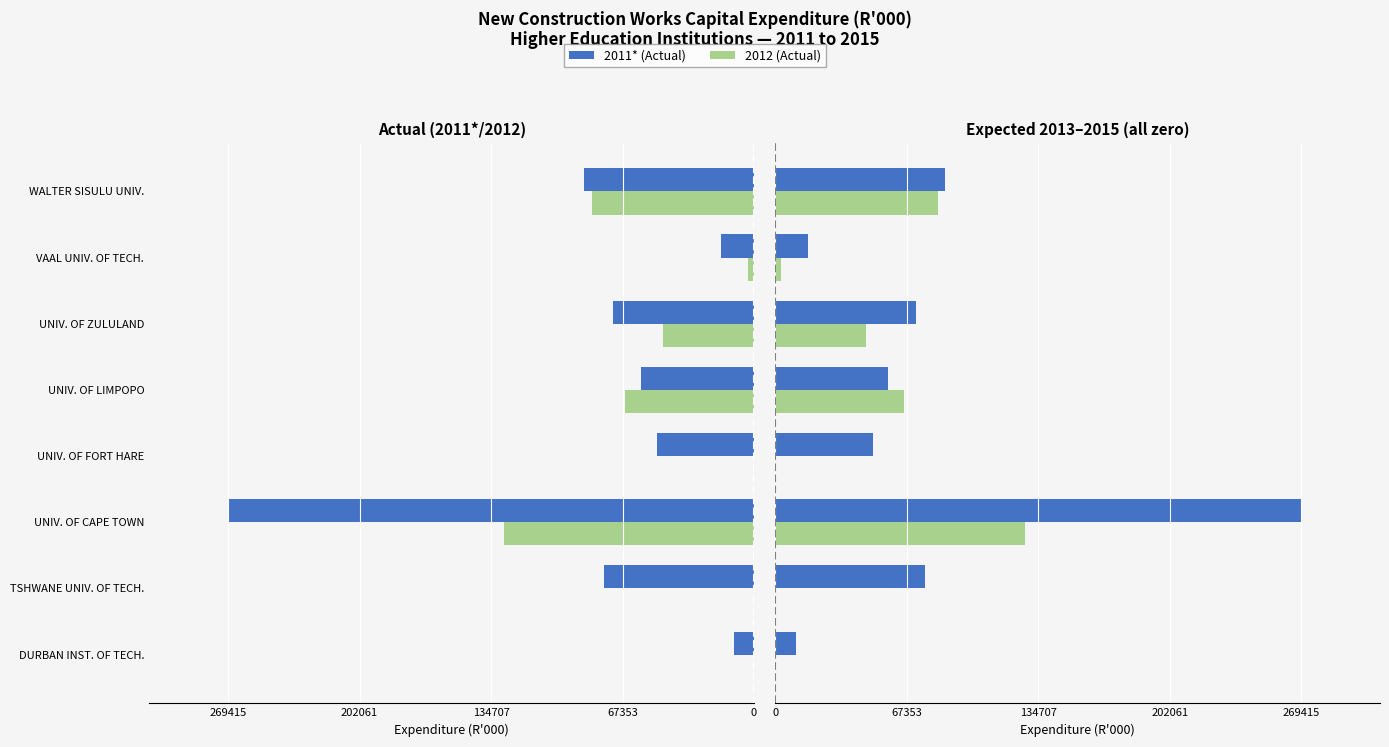

True or false: the data shows 75923 at UNIV. OF FORT HARE.

False